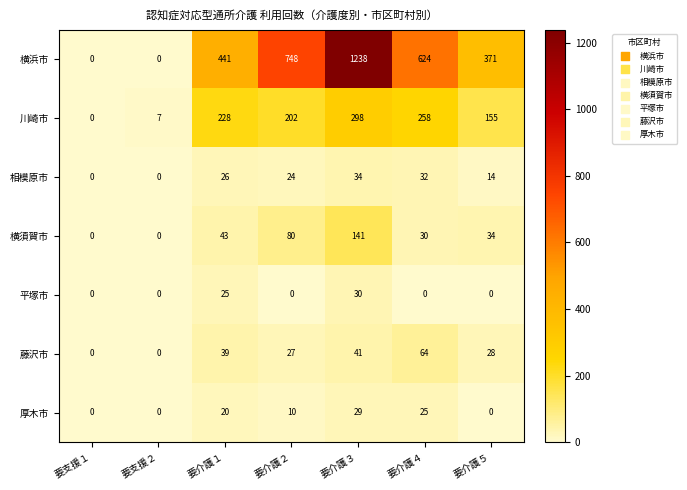

List the series in order of their peak value, highest first.

横浜市, 川崎市, 横須賀市, 藤沢市, 相模原市, 平塚市, 厚木市